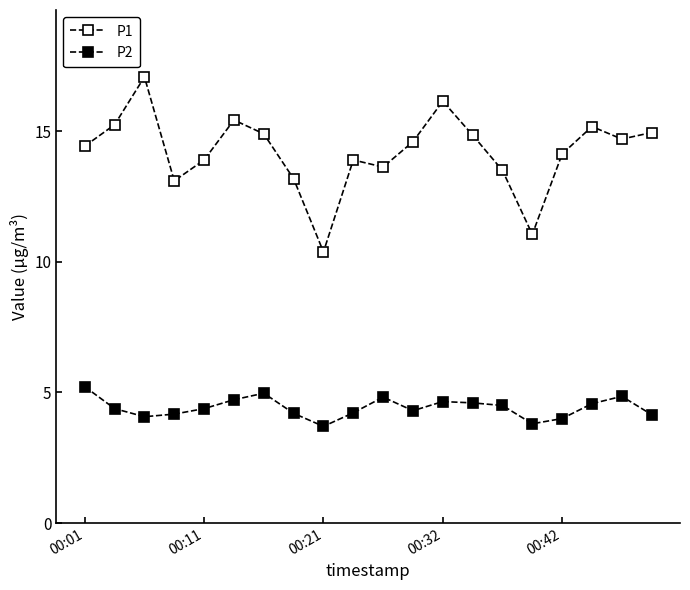

What is the difference between the maximum and minimum values in the P1 series?

6.7